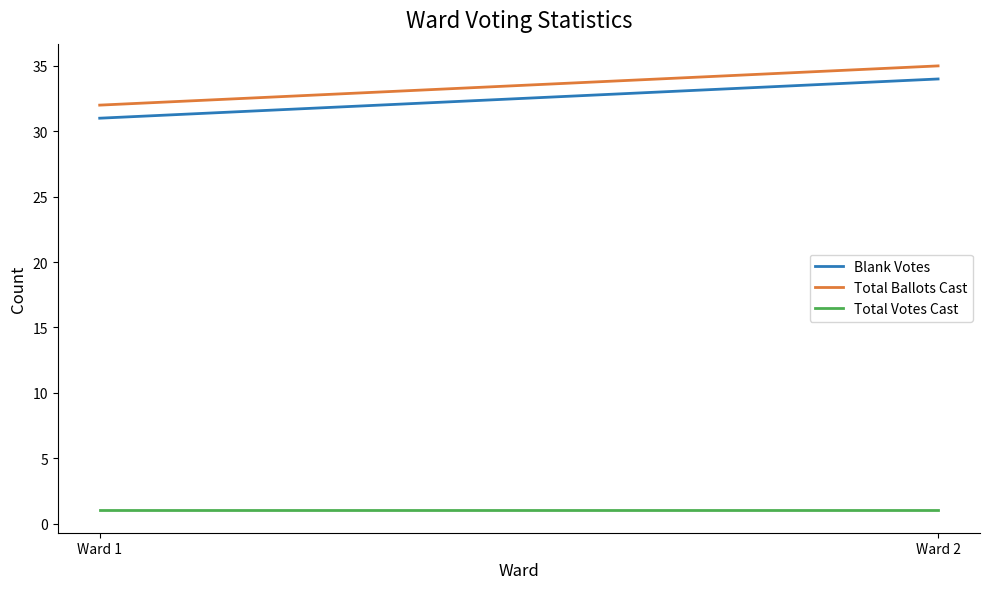

What is the average value of the Total Votes Cast series?

1